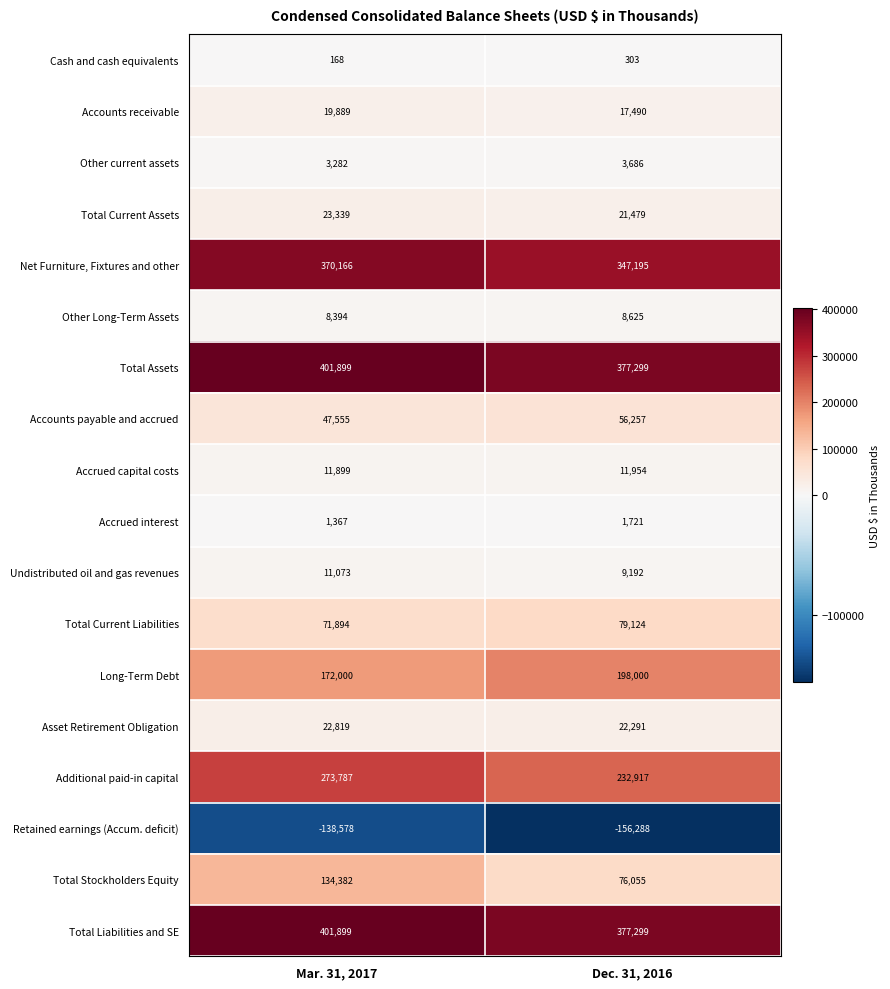

Which series has the largest range (max minus min)?

Total Stockholders Equity